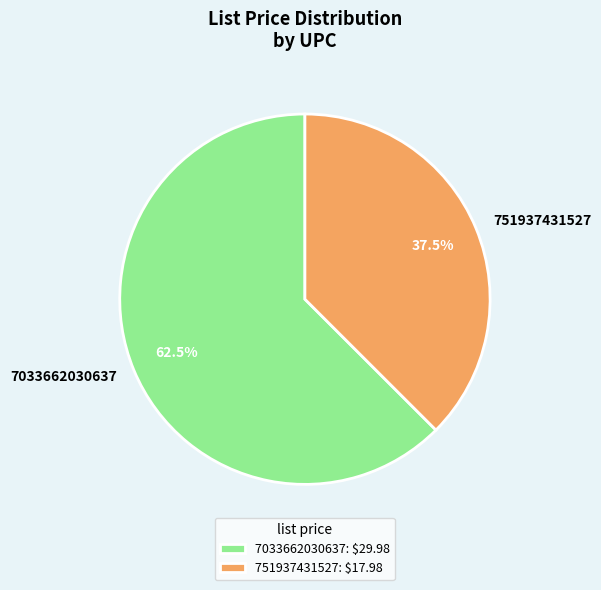

To the nearest percent, what is the difference between the largest and smallest slice percentages?

25%